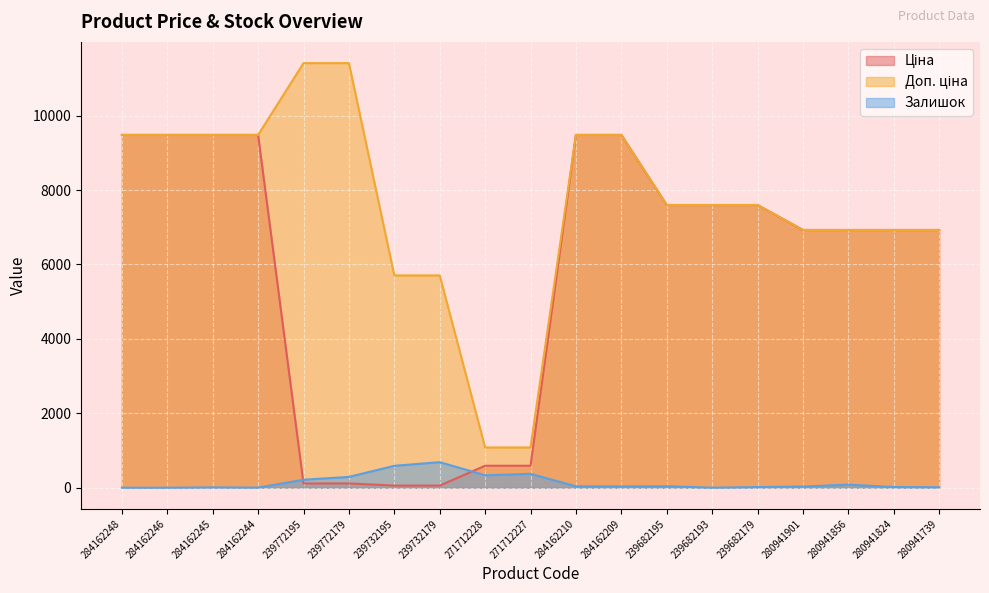

Rank the series by their maximum value, from lowest to highest.

Залишок, Ціна, Доп. ціна